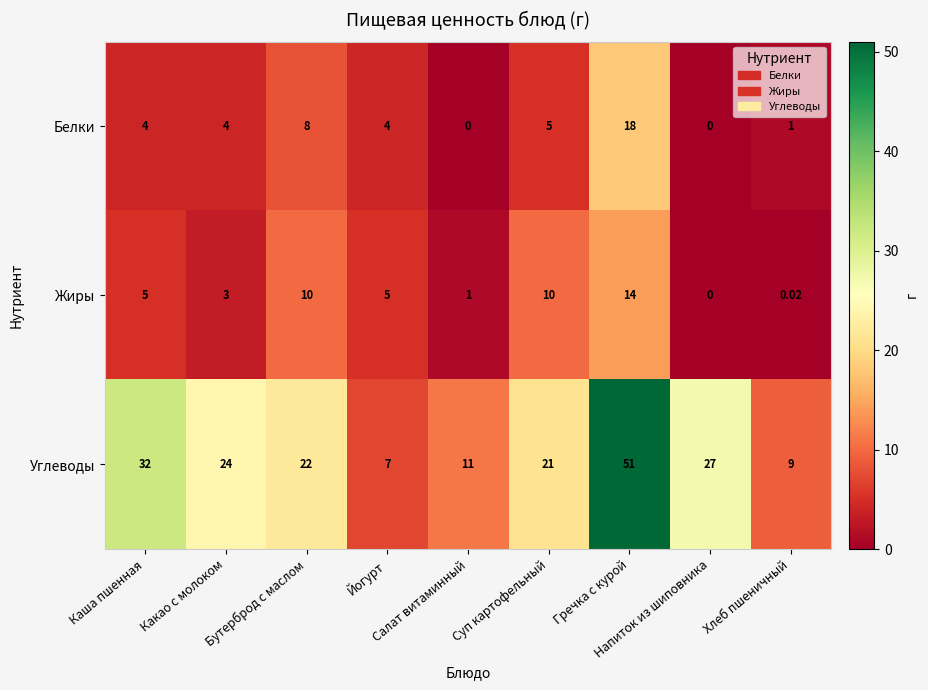

Which series has the largest range (max minus min)?

Углеводы